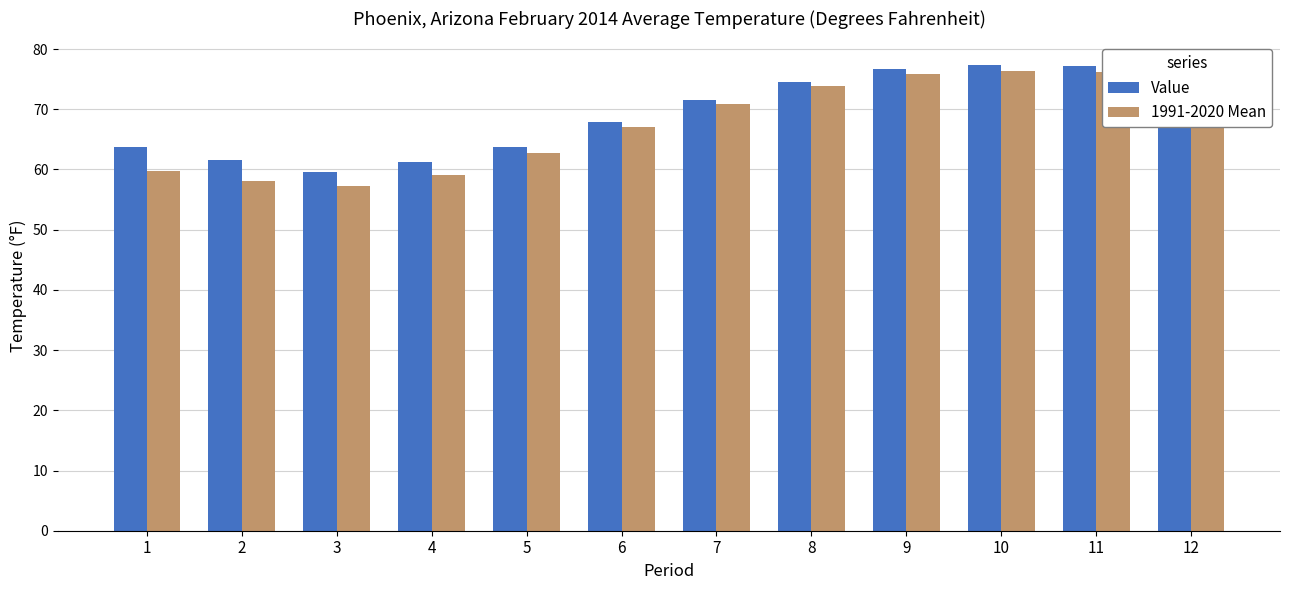

Rank the series at 10 from highest to lowest value.

Value, 1991-2020 Mean